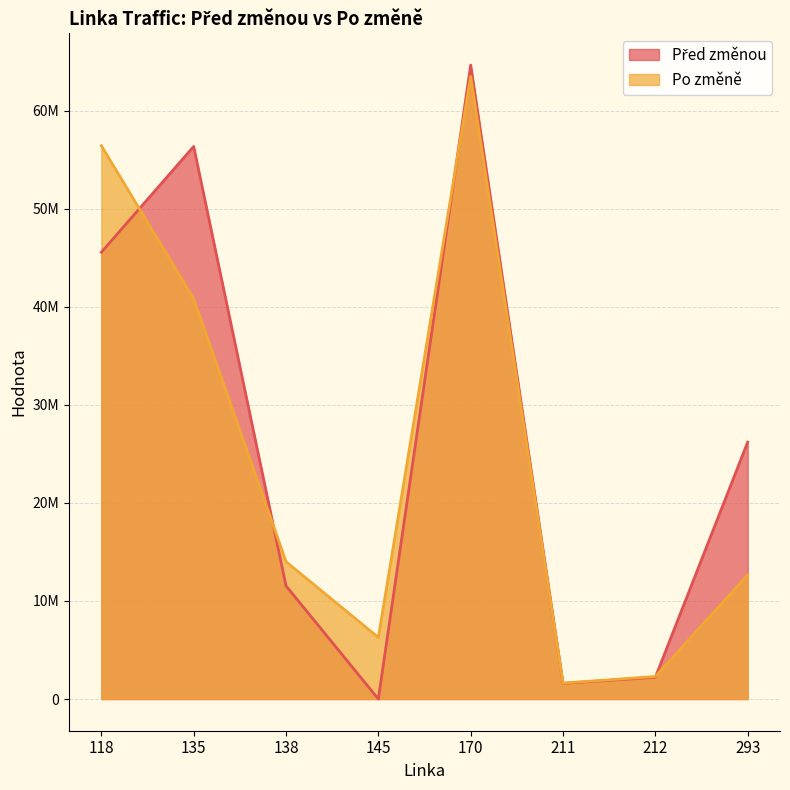

How many intersections are there between Před změnou and Po změně?

5